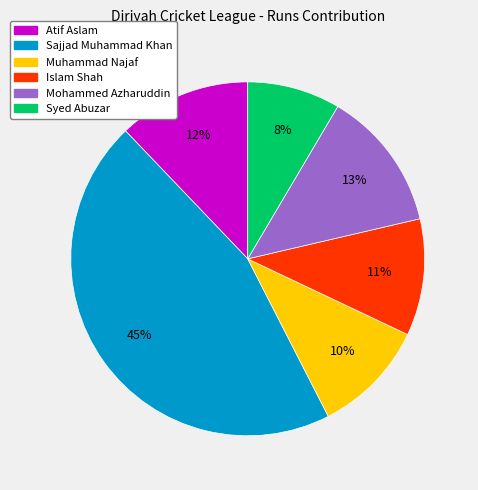

Is the sum of Islam Shah and Mohammed Azharuddin greater than half?

No